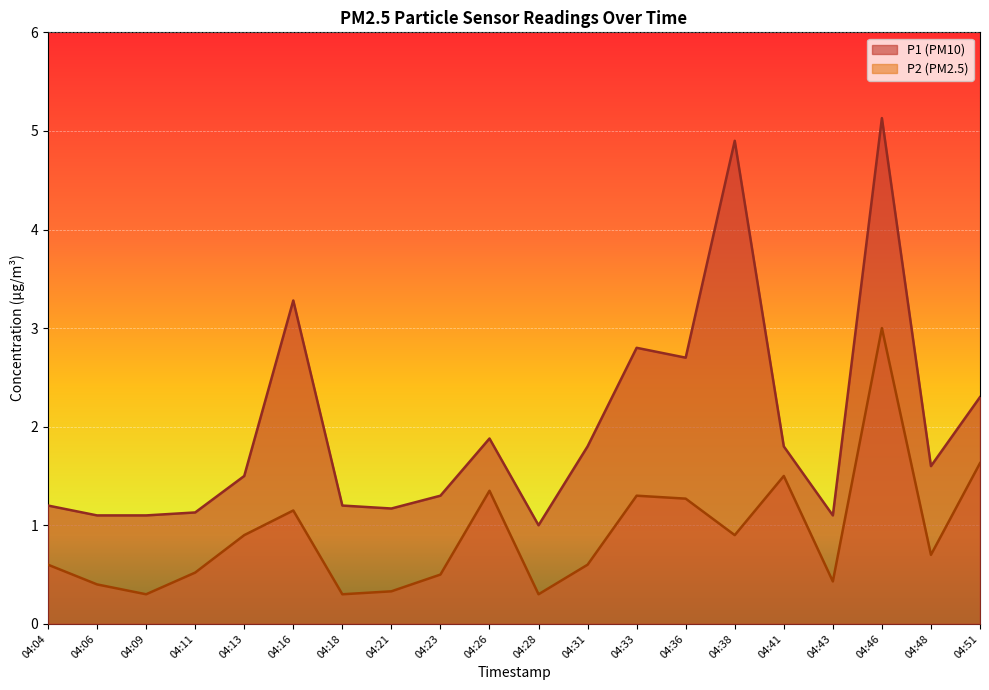

Between 04:26 and 04:18, which is larger?

04:26